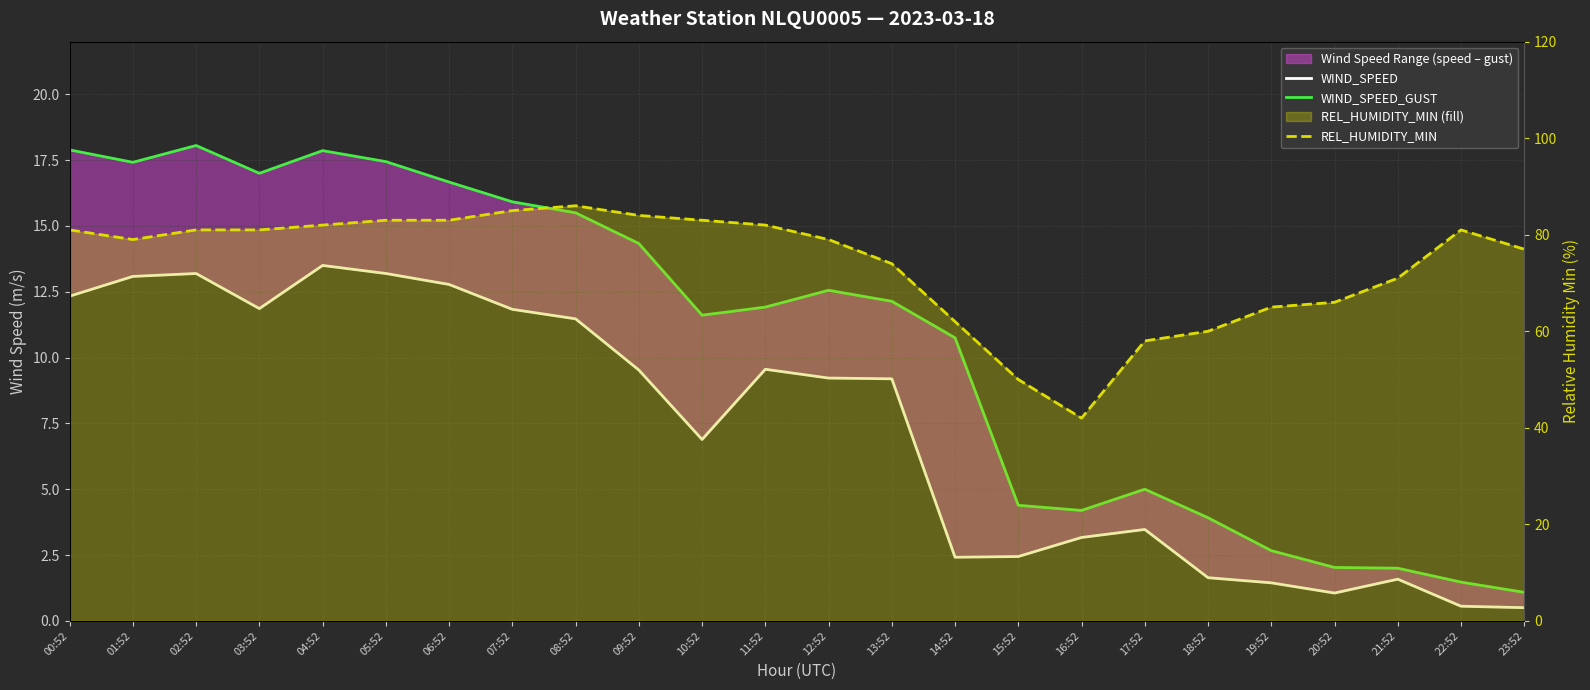

Where does the WIND_SPEED series first go above 9?

00:52